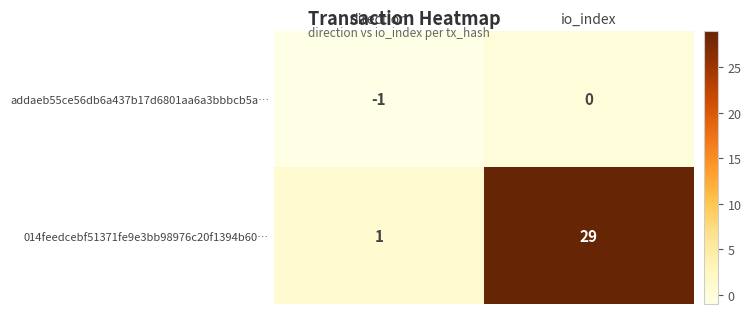

What is the average value of the 014feedcebf51371fe9e3bb98976c20f1394b60… series?

15